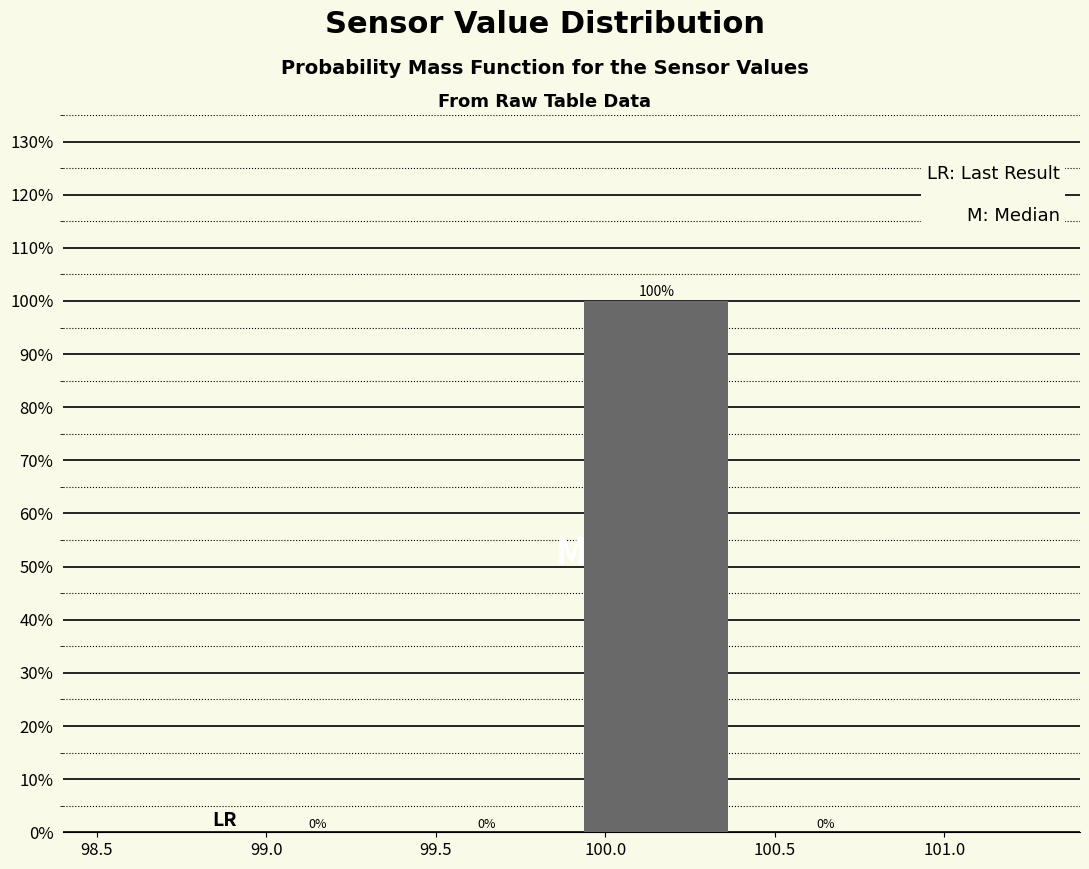

What is the height of the bar covering 99.9 to 100.4 on the x-axis?

100